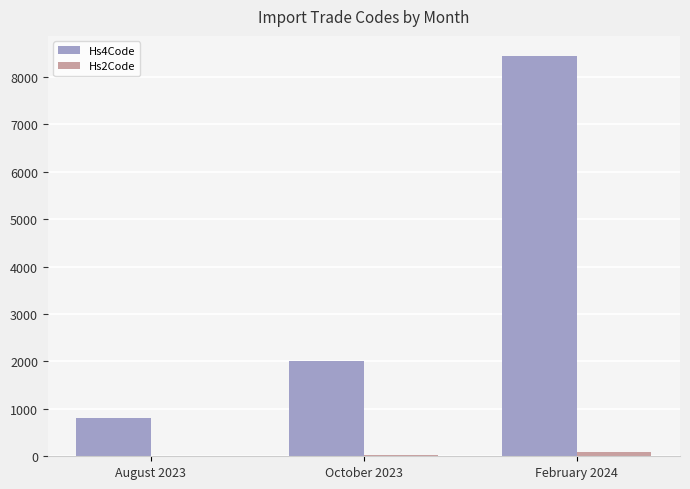

What is the greatest value displayed?

8443